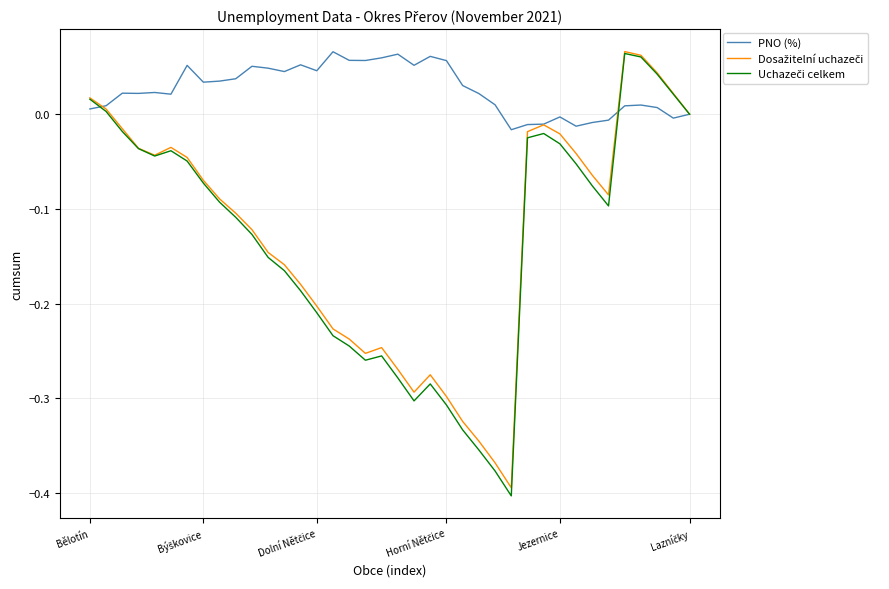

Which series has the largest total across all categories?

PNO (%)